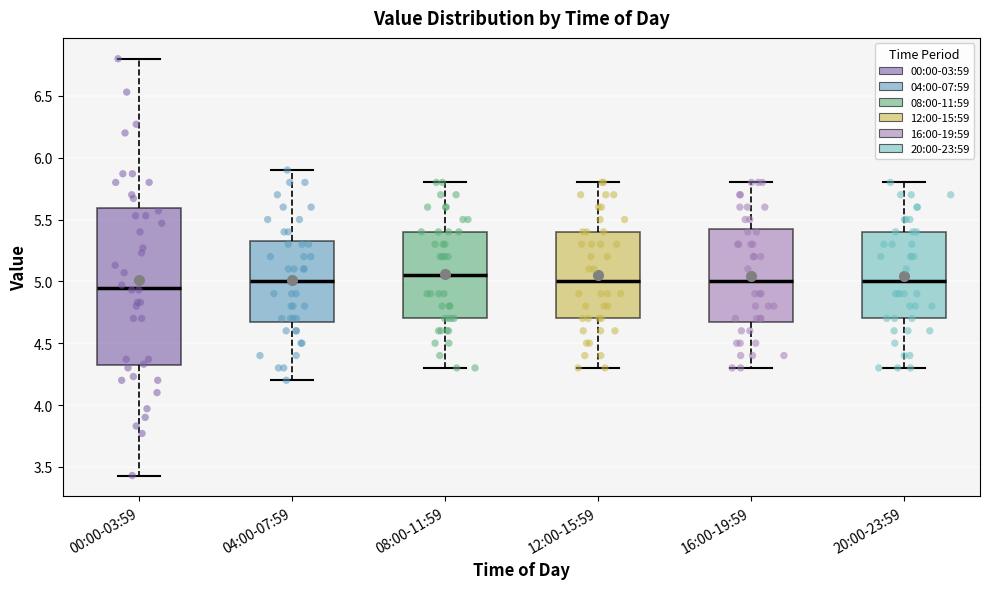

Which box has the highest median line?

08:00-11:59